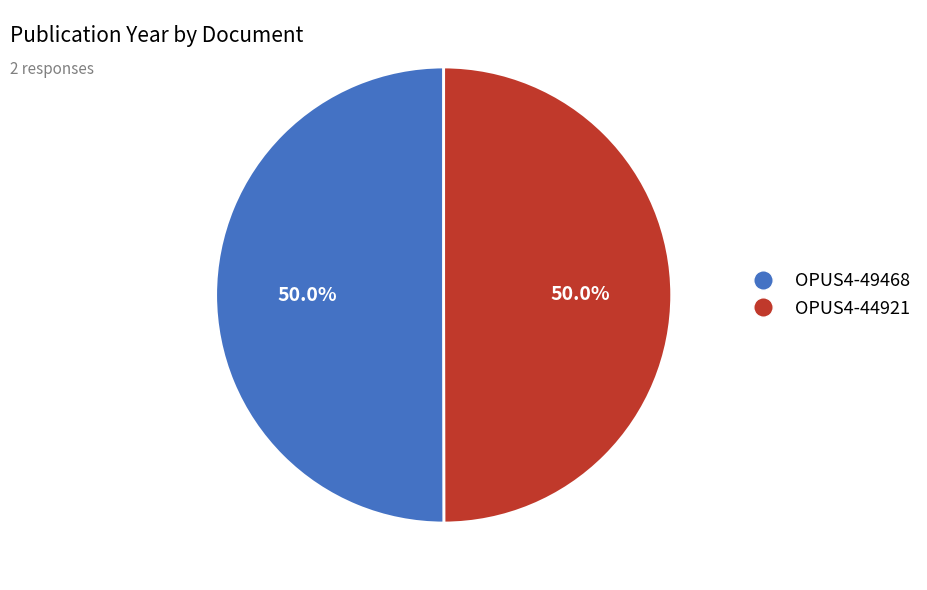

What is the ratio of the value at OPUS4-44921 to the value at OPUS4-49468?

1.0